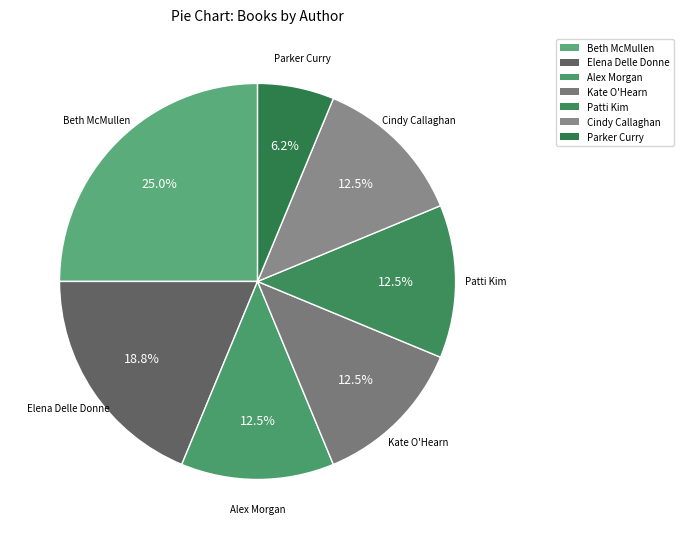

What is the smallest slice in the pie chart?

Parker Curry